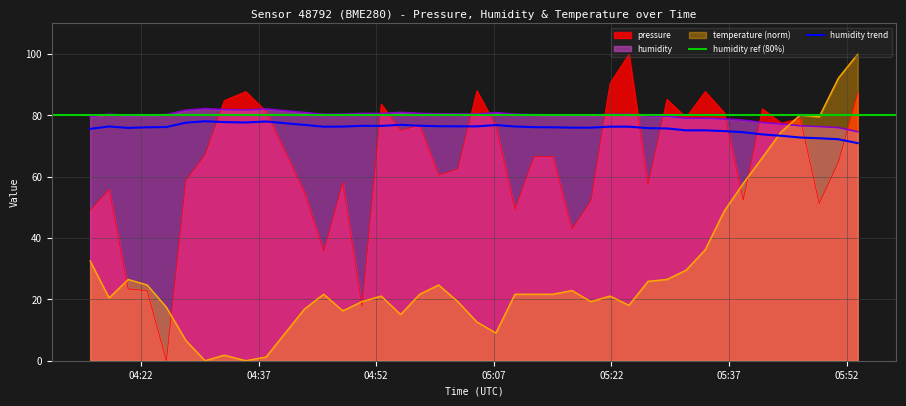

What is the difference between the maximum and second lowest values in the humidity series?

6.2